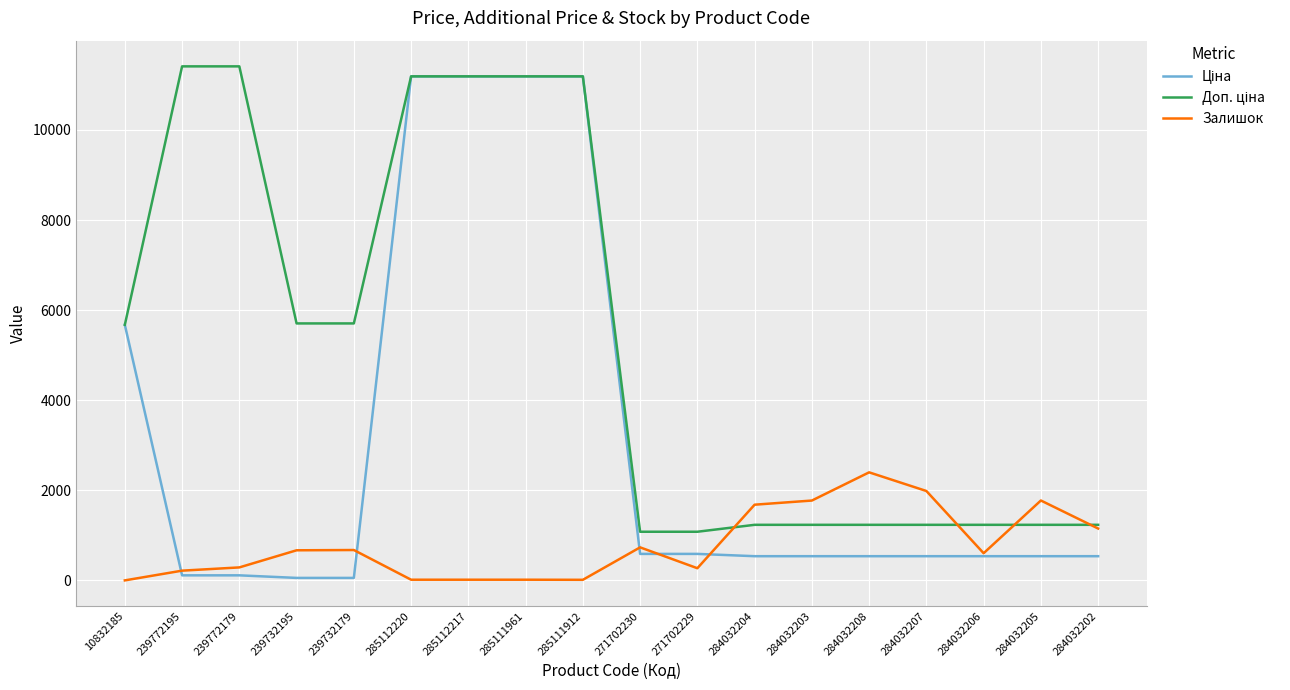

What is the spread (max minus min) of values at 271702229?

809.7